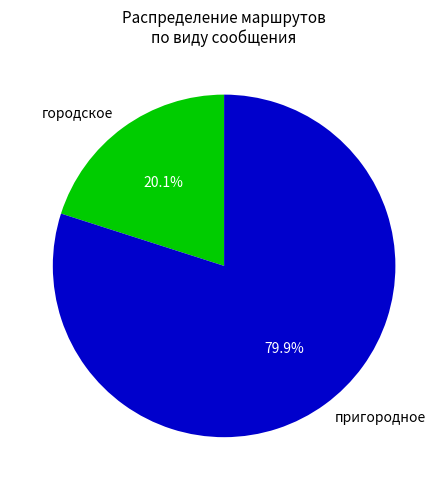

Which has a higher value, городское or пригородное?

пригородное